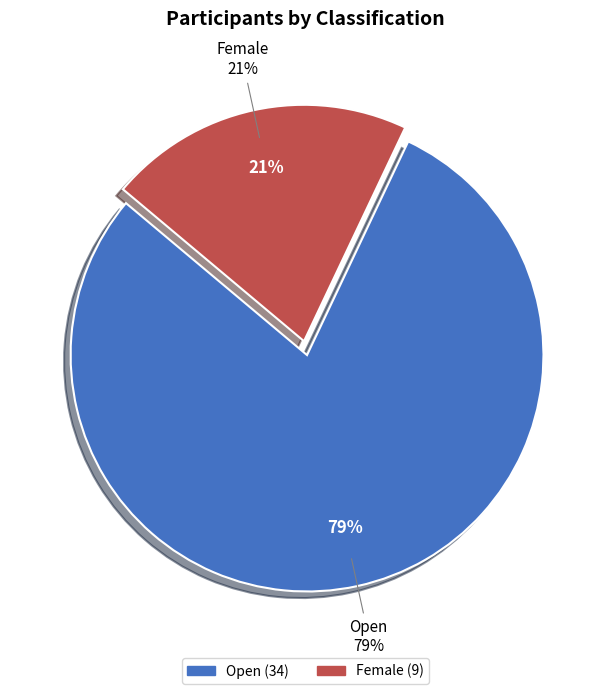

What is the smallest slice in the pie chart?

Female